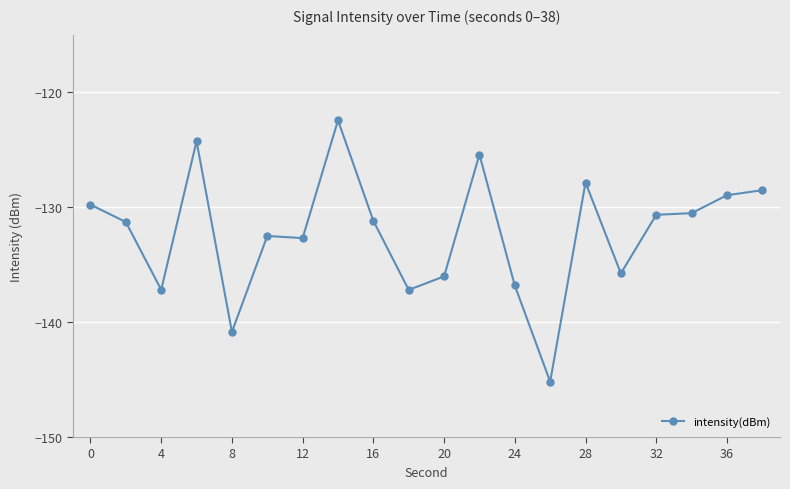

What is the maximum value shown in the chart?

-122.4